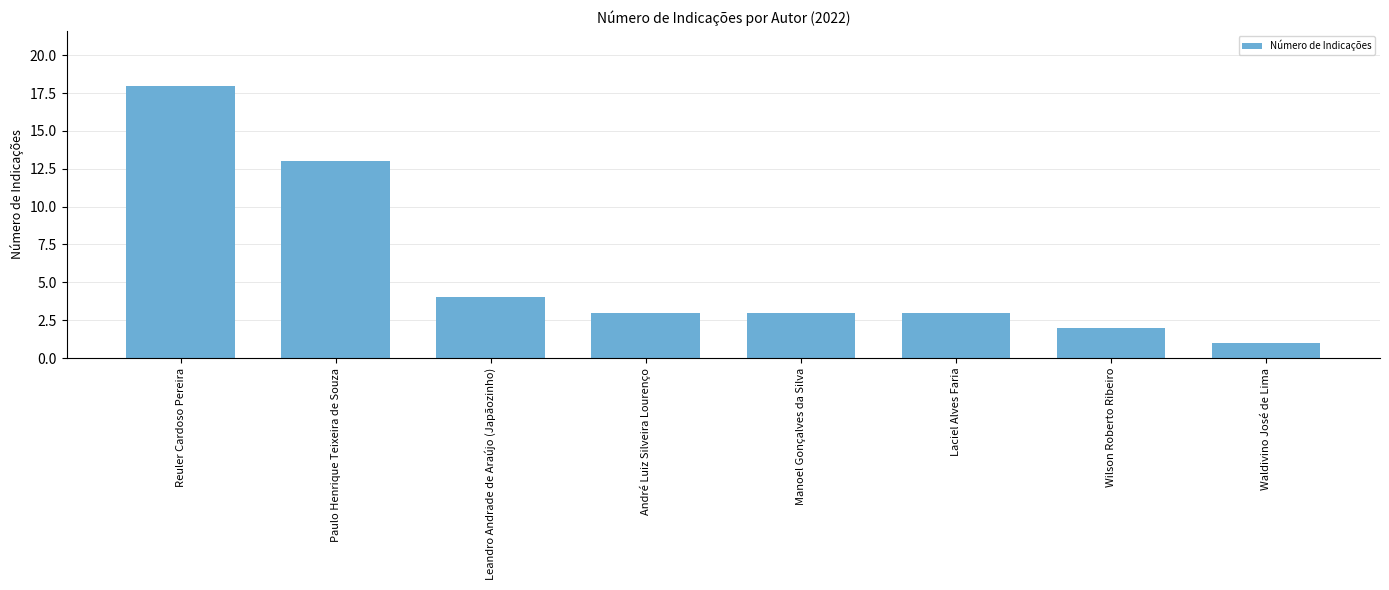

How many data points does each series have?

8